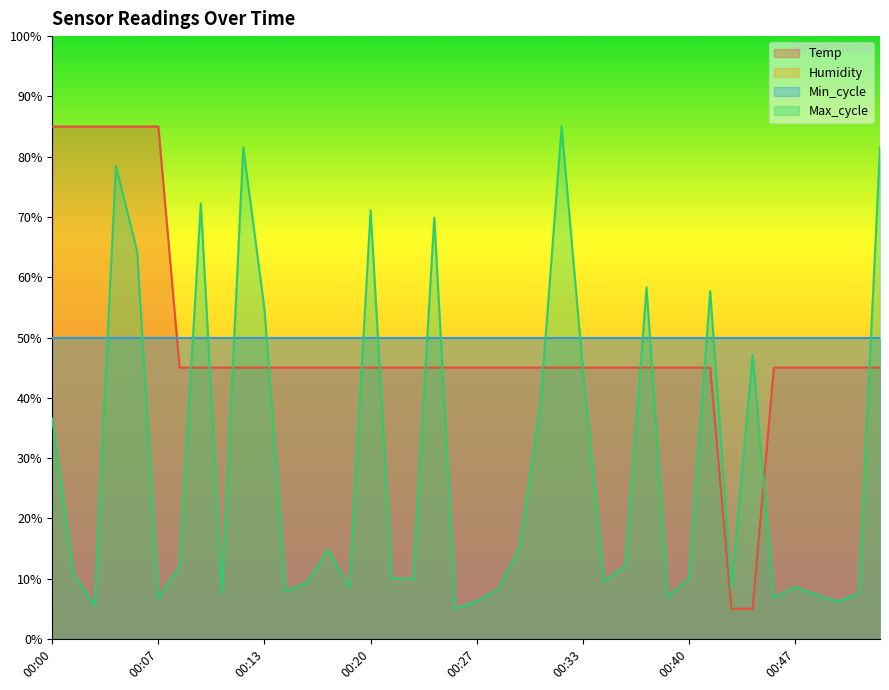

What is the value of the Temp point at the 24th from the left?

45.0